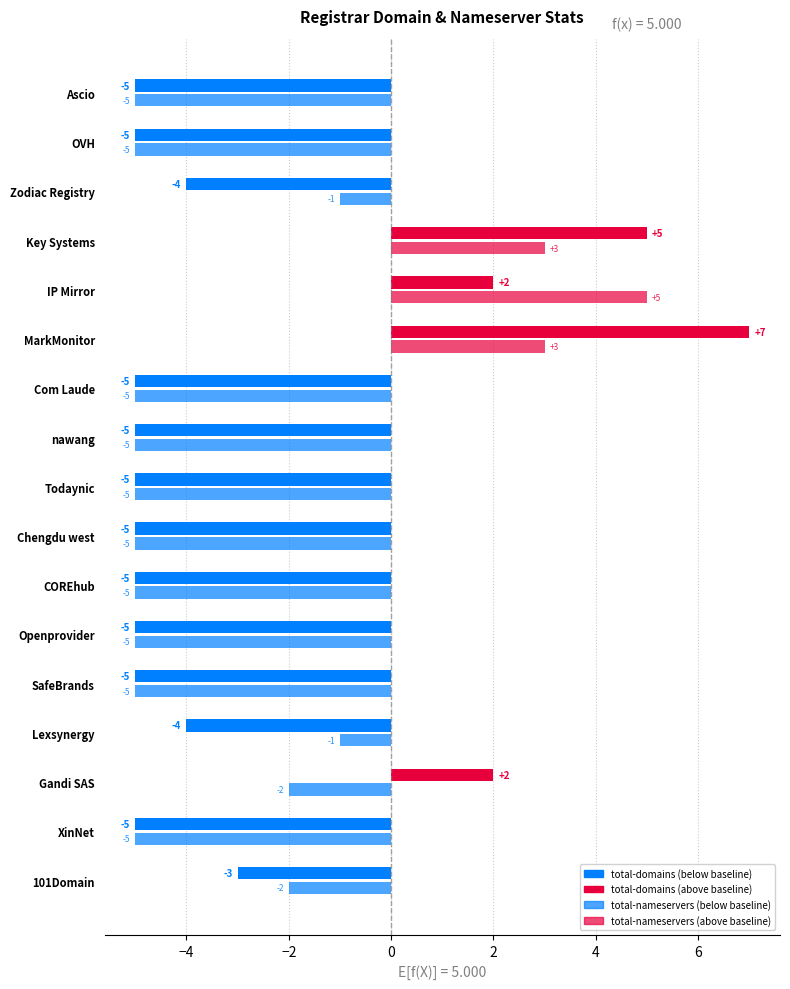

How many distinct data groups are displayed?

2